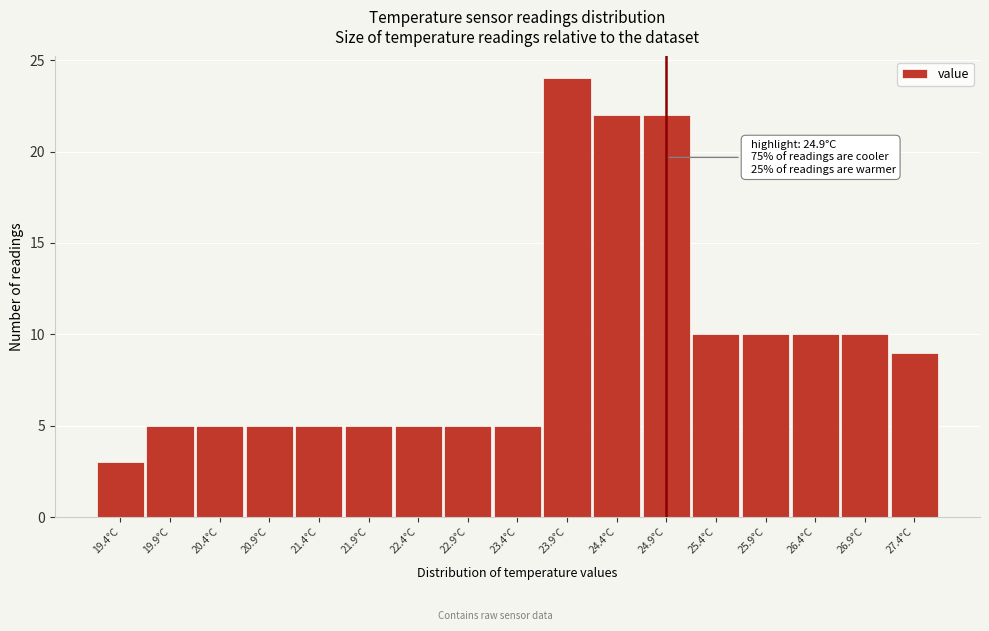

Which range on the x-axis has the tallest bar?

23.65 to 24.15